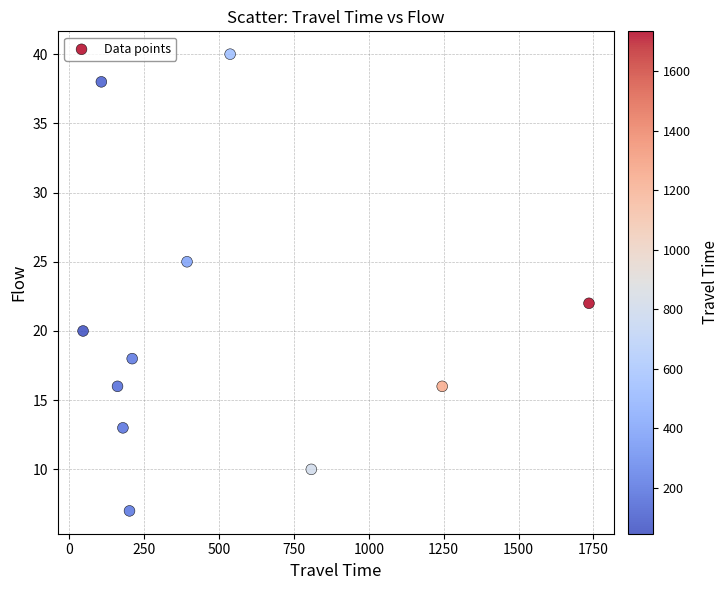

What Y value in the scatter plot is closest to 23?

22